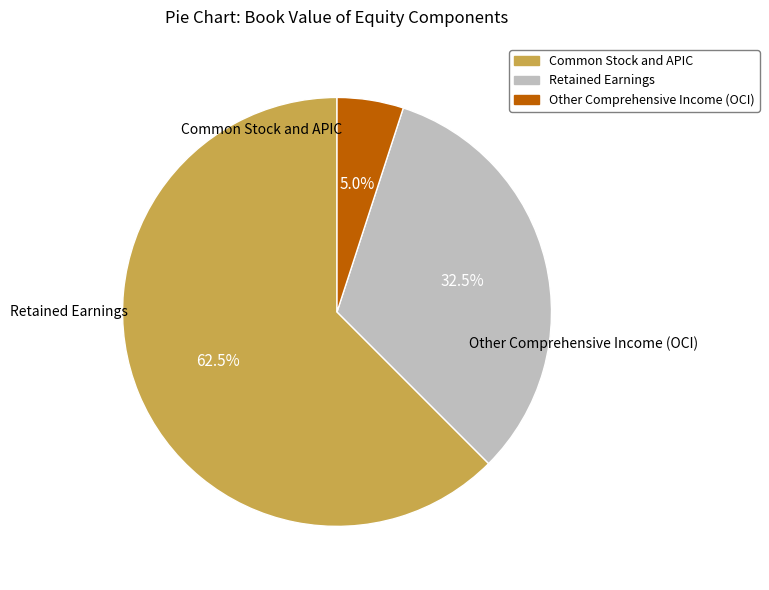

Between Retained Earnings and Other Comprehensive Income (OCI), which is larger?

Retained Earnings